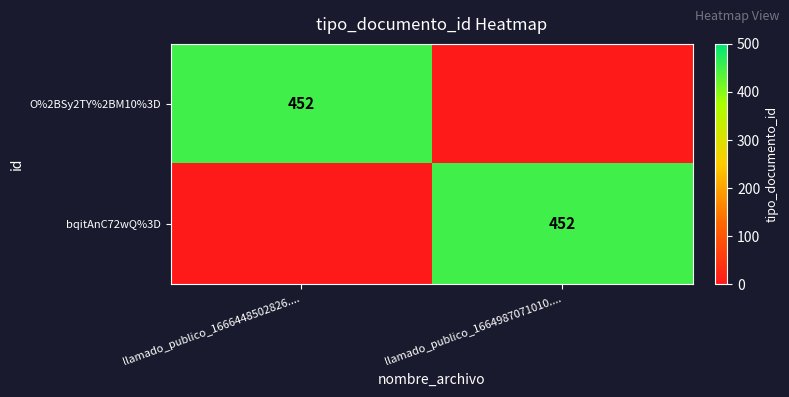

True or false: O%2BSy2TY%2BM10%3D has a value of 197 at llamado_publico_1666448502826.....

False